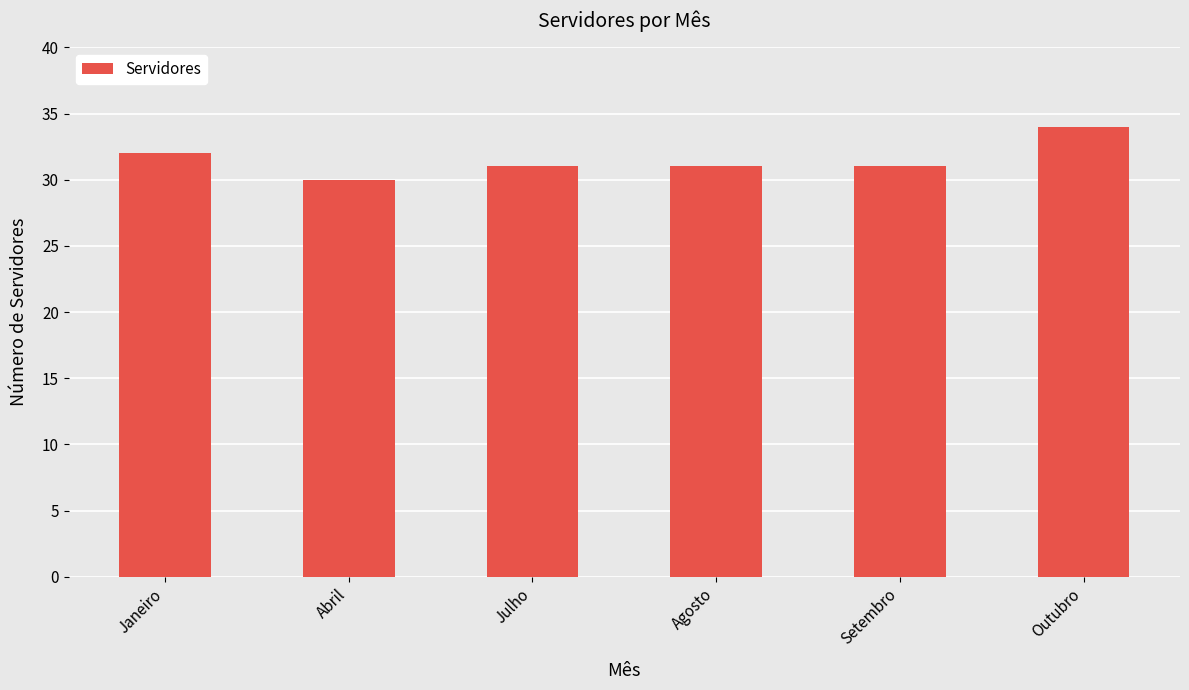

Approximately how many times larger is the value at Agosto compared to Abril?

1.0